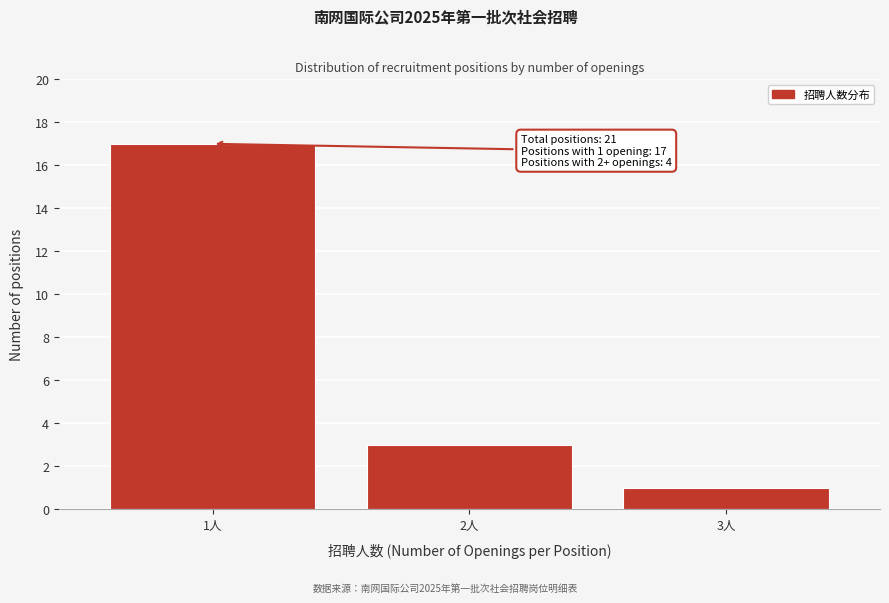

Reading left to right, list all the values displayed in this chart.

17	3	1